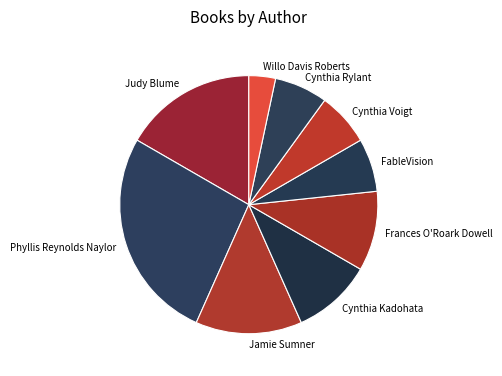

How many slices are in this pie chart?

9